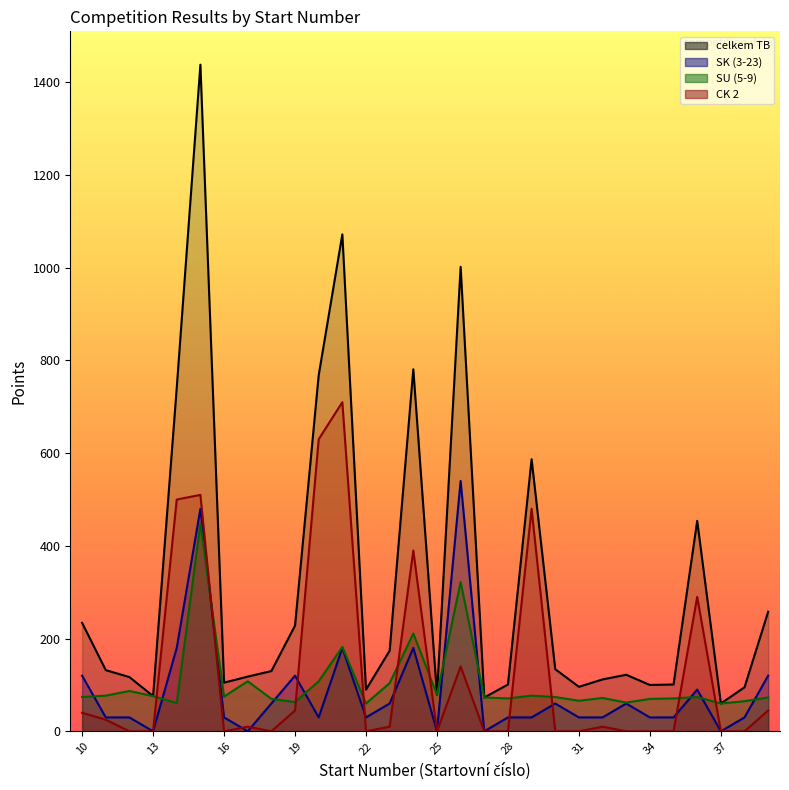

At which category is the sum across all series the highest?

15